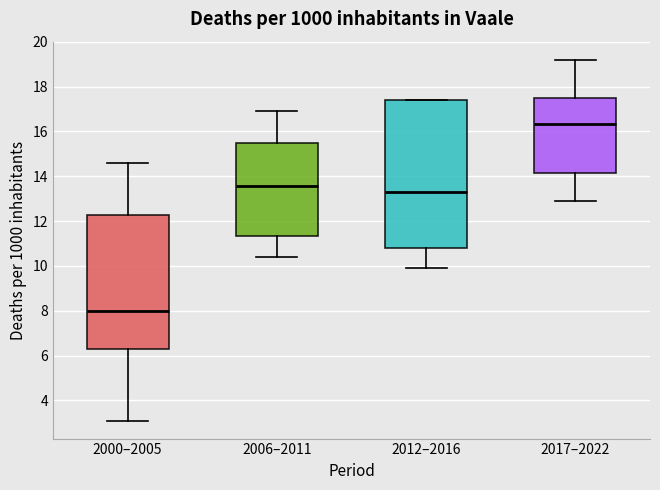

Which box's median line is the highest?

2017–2022